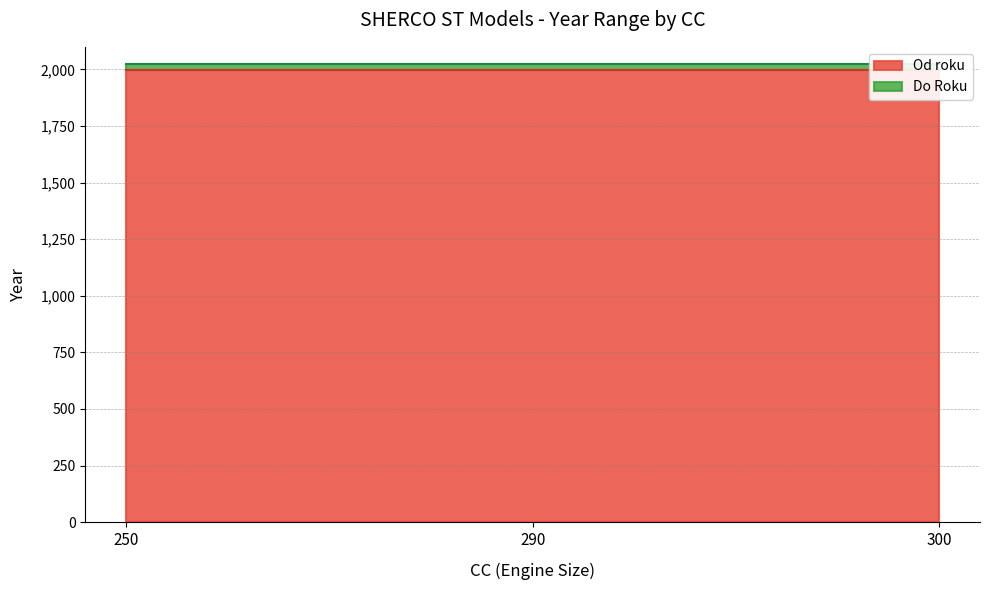

What is the maximum value for Do Roku?

2022